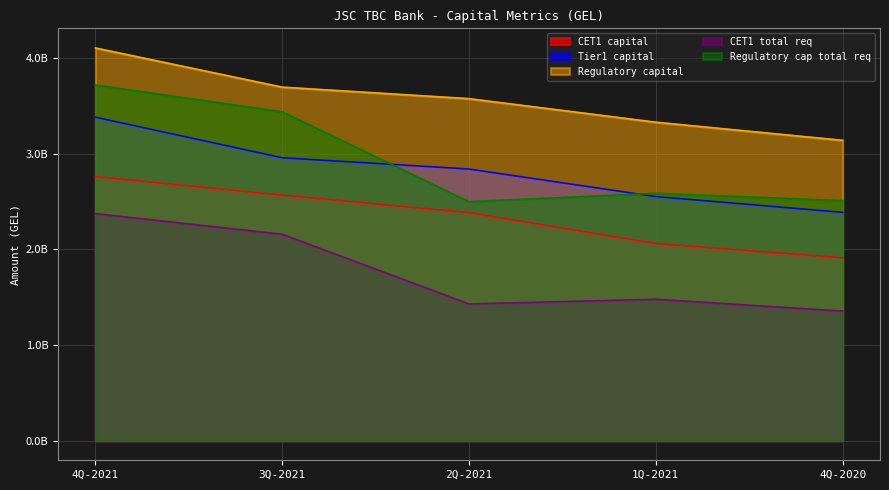

What is the label of the 2nd point from the right?

1Q-2021